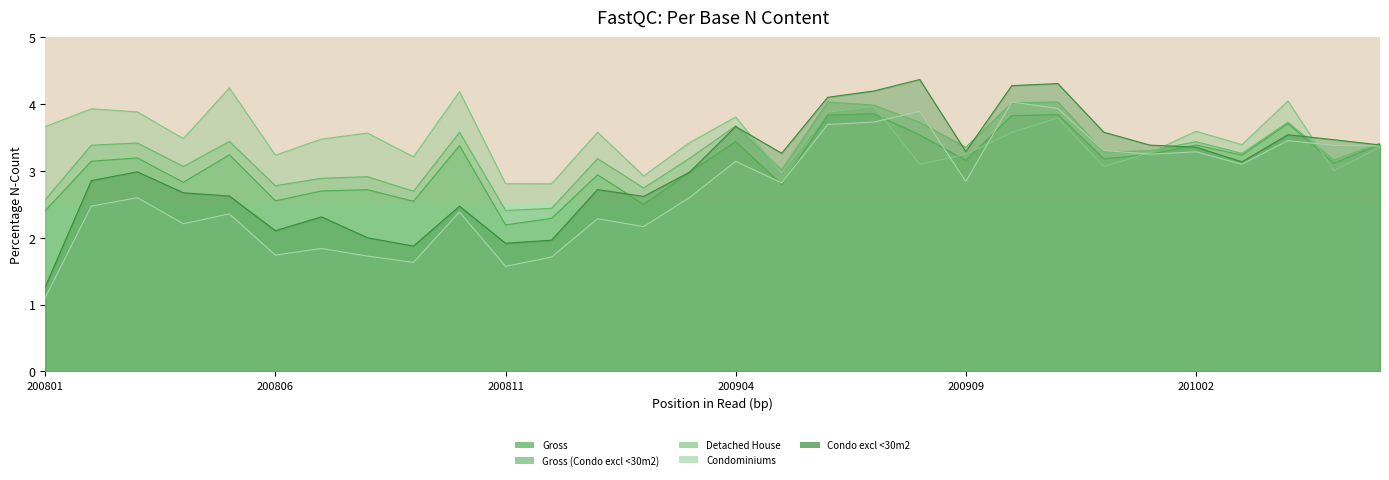

At how many categories does at least one series exceed 4?

8